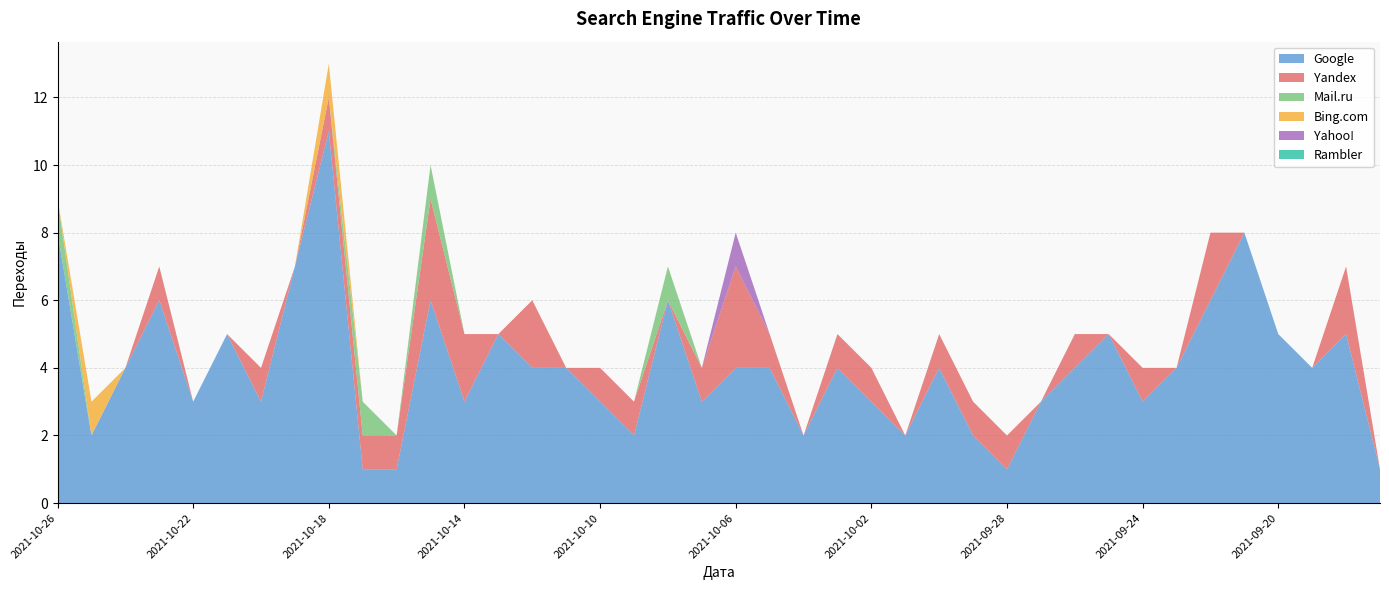

Reading right to left, list all the values displayed in this chart.

Google: 2021-09-17=1	2021-09-18=5	2021-09-19=4	2021-09-20=5	2021-09-21=8	2021-09-22=6	2021-09-23=4	2021-09-24=3	2021-09-25=5	2021-09-26=4	2021-09-27=3	2021-09-28=1	2021-09-29=2	2021-09-30=4	2021-10-01=2	2021-10-02=3	2021-10-03=4	2021-10-04=2	2021-10-05=4	2021-10-06=4	2021-10-07=3	2021-10-08=6	2021-10-09=2	2021-10-10=3	2021-10-11=4	2021-10-12=4	2021-10-13=5	2021-10-14=3	2021-10-15=6	2021-10-16=1	2021-10-17=1	2021-10-18=11	2021-10-19=7	2021-10-20=3	2021-10-21=5	2021-10-22=3	2021-10-23=6	2021-10-24=4	2021-10-25=2	2021-10-26=8
Yandex: 2021-09-17=0	2021-09-18=2	2021-09-19=0	2021-09-20=0	2021-09-21=0	2021-09-22=2	2021-09-23=0	2021-09-24=1	2021-09-25=0	2021-09-26=1	2021-09-27=0	2021-09-28=1	2021-09-29=1	2021-09-30=1	2021-10-01=0	2021-10-02=1	2021-10-03=1	2021-10-04=0	2021-10-05=1	2021-10-06=3	2021-10-07=1	2021-10-08=0	2021-10-09=1	2021-10-10=1	2021-10-11=0	2021-10-12=2	2021-10-13=0	2021-10-14=2	2021-10-15=3	2021-10-16=1	2021-10-17=1	2021-10-18=1	2021-10-19=0	2021-10-20=1	2021-10-21=0	2021-10-22=0	2021-10-23=1	2021-10-24=0	2021-10-25=0	2021-10-26=0
Mail.ru: 2021-09-17=0	2021-09-18=0	2021-09-19=0	2021-09-20=0	2021-09-21=0	2021-09-22=0	2021-09-23=0	2021-09-24=0	2021-09-25=0	2021-09-26=0	2021-09-27=0	2021-09-28=0	2021-09-29=0	2021-09-30=0	2021-10-01=0	2021-10-02=0	2021-10-03=0	2021-10-04=0	2021-10-05=0	2021-10-06=0	2021-10-07=0	2021-10-08=1	2021-10-09=0	2021-10-10=0	2021-10-11=0	2021-10-12=0	2021-10-13=0	2021-10-14=0	2021-10-15=1	2021-10-16=0	2021-10-17=1	2021-10-18=0	2021-10-19=0	2021-10-20=0	2021-10-21=0	2021-10-22=0	2021-10-23=0	2021-10-24=0	2021-10-25=0	2021-10-26=1
Bing.com: 2021-09-17=0	2021-09-18=0	2021-09-19=0	2021-09-20=0	2021-09-21=0	2021-09-22=0	2021-09-23=0	2021-09-24=0	2021-09-25=0	2021-09-26=0	2021-09-27=0	2021-09-28=0	2021-09-29=0	2021-09-30=0	2021-10-01=0	2021-10-02=0	2021-10-03=0	2021-10-04=0	2021-10-05=0	2021-10-06=0	2021-10-07=0	2021-10-08=0	2021-10-09=0	2021-10-10=0	2021-10-11=0	2021-10-12=0	2021-10-13=0	2021-10-14=0	2021-10-15=0	2021-10-16=0	2021-10-17=0	2021-10-18=1	2021-10-19=0	2021-10-20=0	2021-10-21=0	2021-10-22=0	2021-10-23=0	2021-10-24=0	2021-10-25=1	2021-10-26=0
Yahoo!: 2021-09-17=0	2021-09-18=0	2021-09-19=0	2021-09-20=0	2021-09-21=0	2021-09-22=0	2021-09-23=0	2021-09-24=0	2021-09-25=0	2021-09-26=0	2021-09-27=0	2021-09-28=0	2021-09-29=0	2021-09-30=0	2021-10-01=0	2021-10-02=0	2021-10-03=0	2021-10-04=0	2021-10-05=0	2021-10-06=1	2021-10-07=0	2021-10-08=0	2021-10-09=0	2021-10-10=0	2021-10-11=0	2021-10-12=0	2021-10-13=0	2021-10-14=0	2021-10-15=0	2021-10-16=0	2021-10-17=0	2021-10-18=0	2021-10-19=0	2021-10-20=0	2021-10-21=0	2021-10-22=0	2021-10-23=0	2021-10-24=0	2021-10-25=0	2021-10-26=0
Rambler: 2021-09-17=0	2021-09-18=0	2021-09-19=0	2021-09-20=0	2021-09-21=0	2021-09-22=0	2021-09-23=0	2021-09-24=0	2021-09-25=0	2021-09-26=0	2021-09-27=0	2021-09-28=0	2021-09-29=0	2021-09-30=0	2021-10-01=0	2021-10-02=0	2021-10-03=0	2021-10-04=0	2021-10-05=0	2021-10-06=0	2021-10-07=0	2021-10-08=0	2021-10-09=0	2021-10-10=0	2021-10-11=0	2021-10-12=0	2021-10-13=0	2021-10-14=0	2021-10-15=0	2021-10-16=0	2021-10-17=0	2021-10-18=0	2021-10-19=0	2021-10-20=0	2021-10-21=0	2021-10-22=0	2021-10-23=0	2021-10-24=0	2021-10-25=0	2021-10-26=0